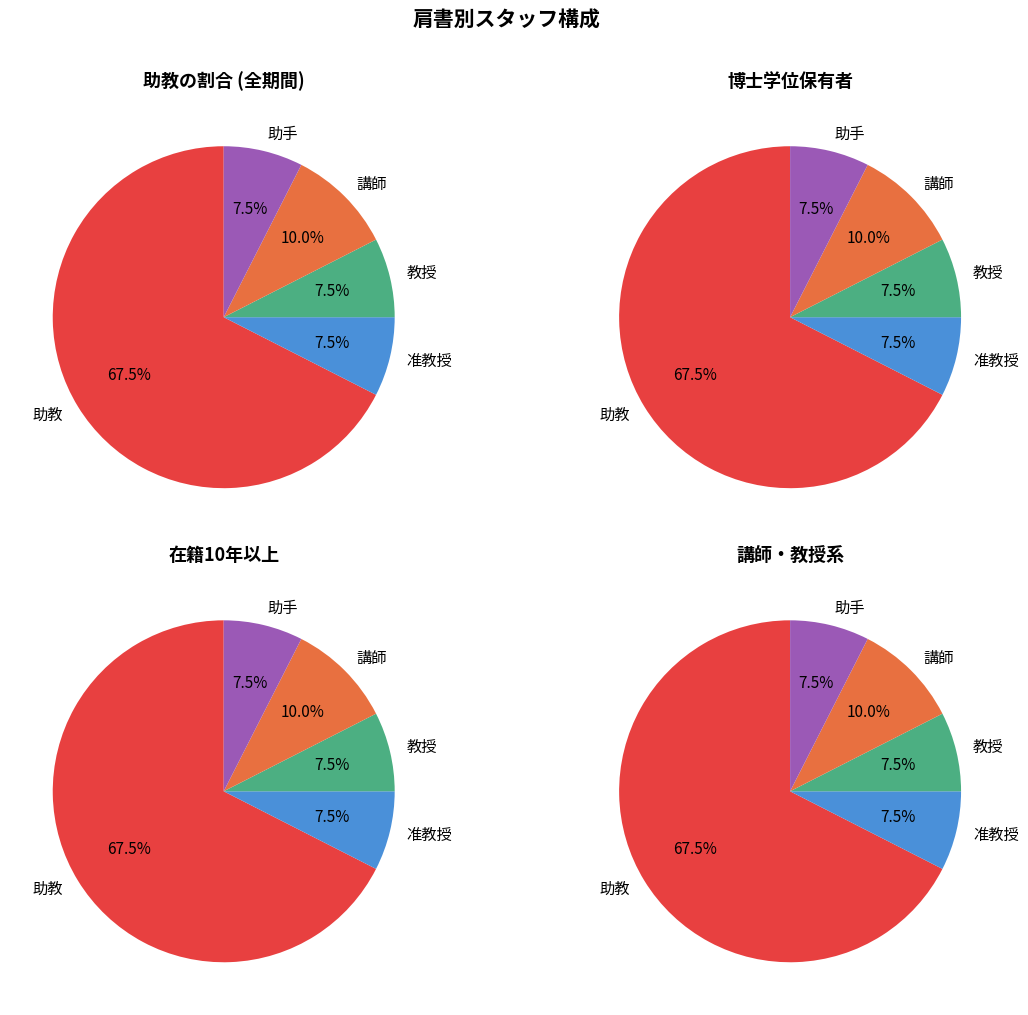

The 准教授 slice represents 7% of the pie. True or false?

True